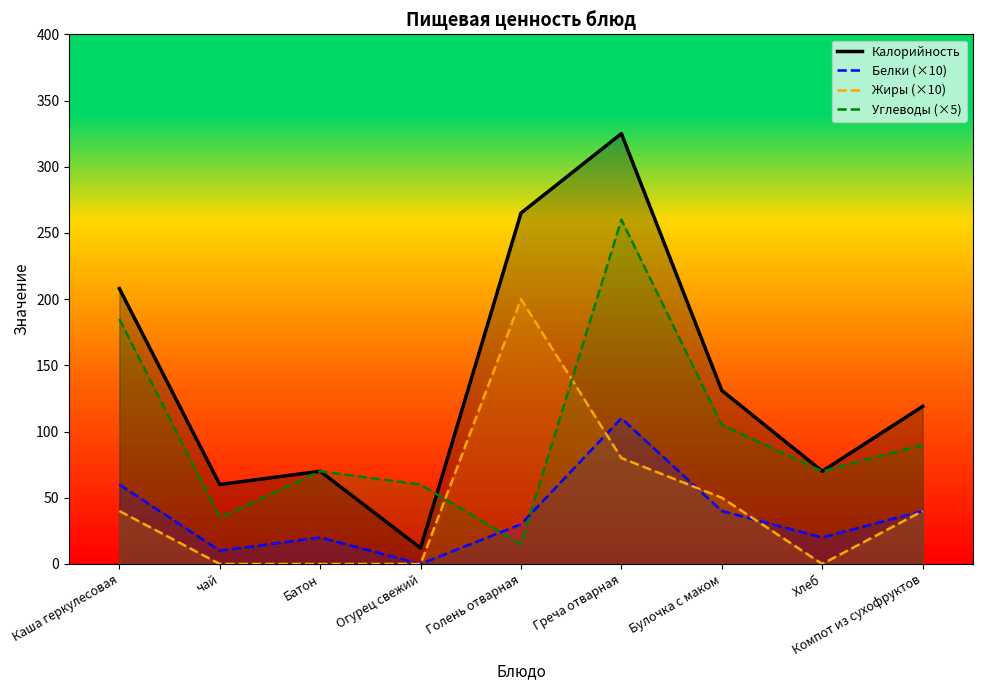

How many data points in Белки (×10) are above 30?

4